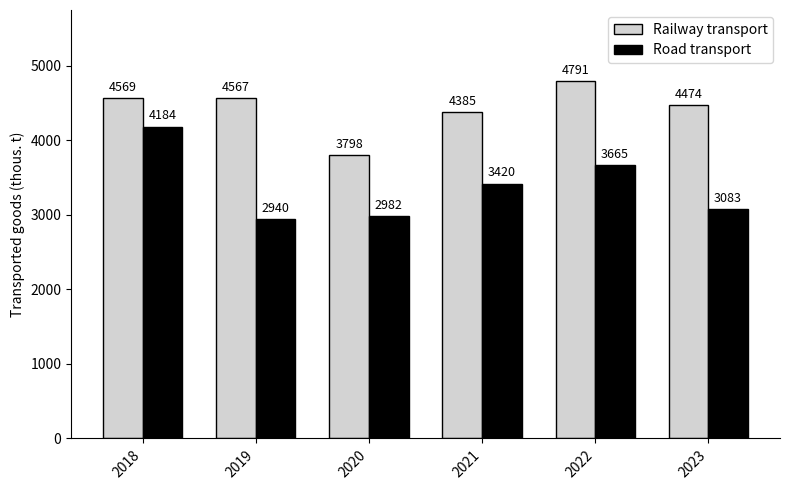

How many data points in Railway transport are less than 4567?

3